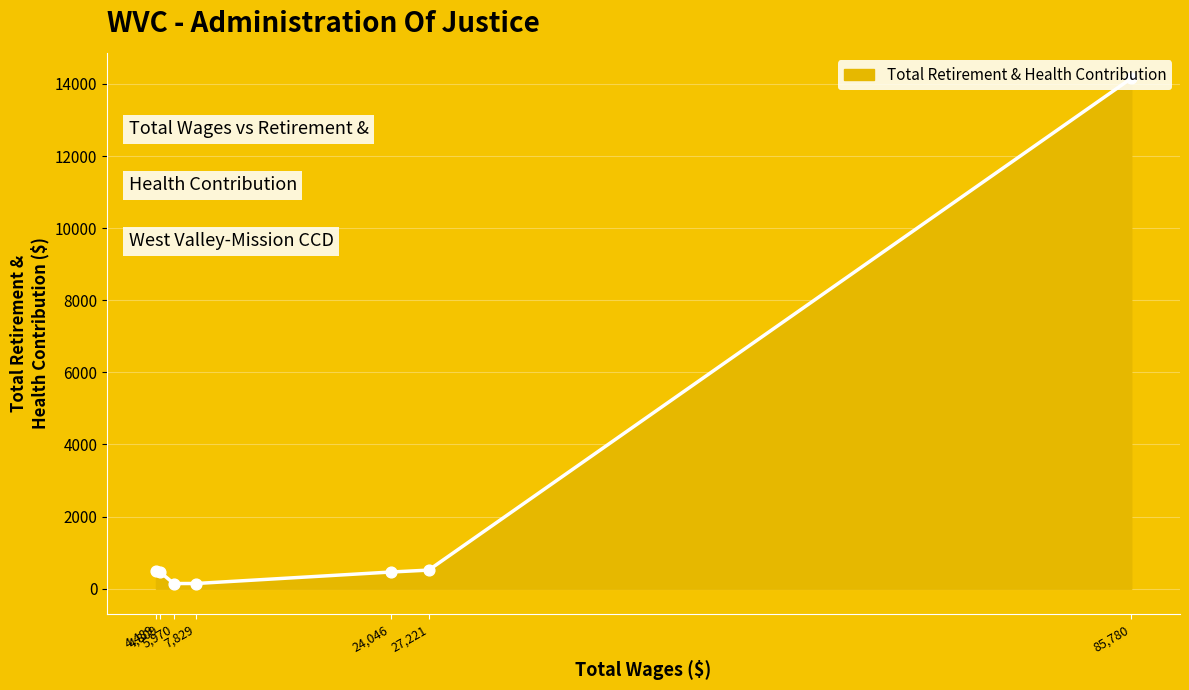

What is the greatest value displayed?

14156